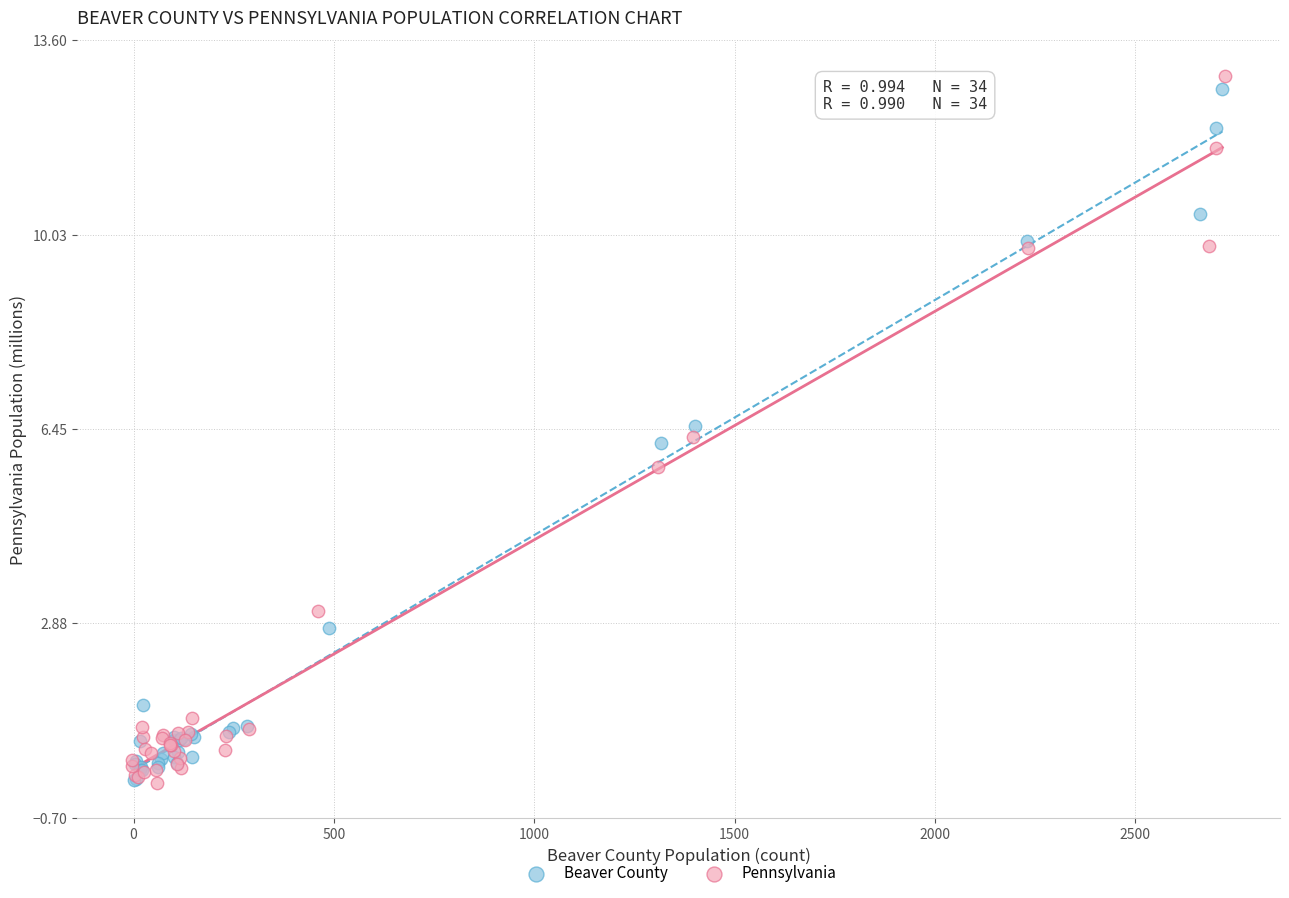

What are all the series names shown in the legend?

Beaver County, Pennsylvania